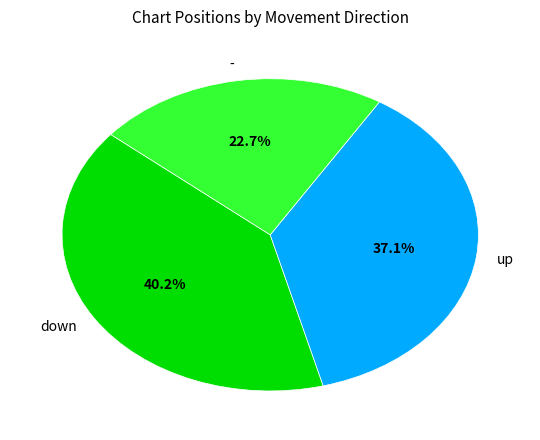

Approximately how many times larger is the value at - compared to down?

0.6